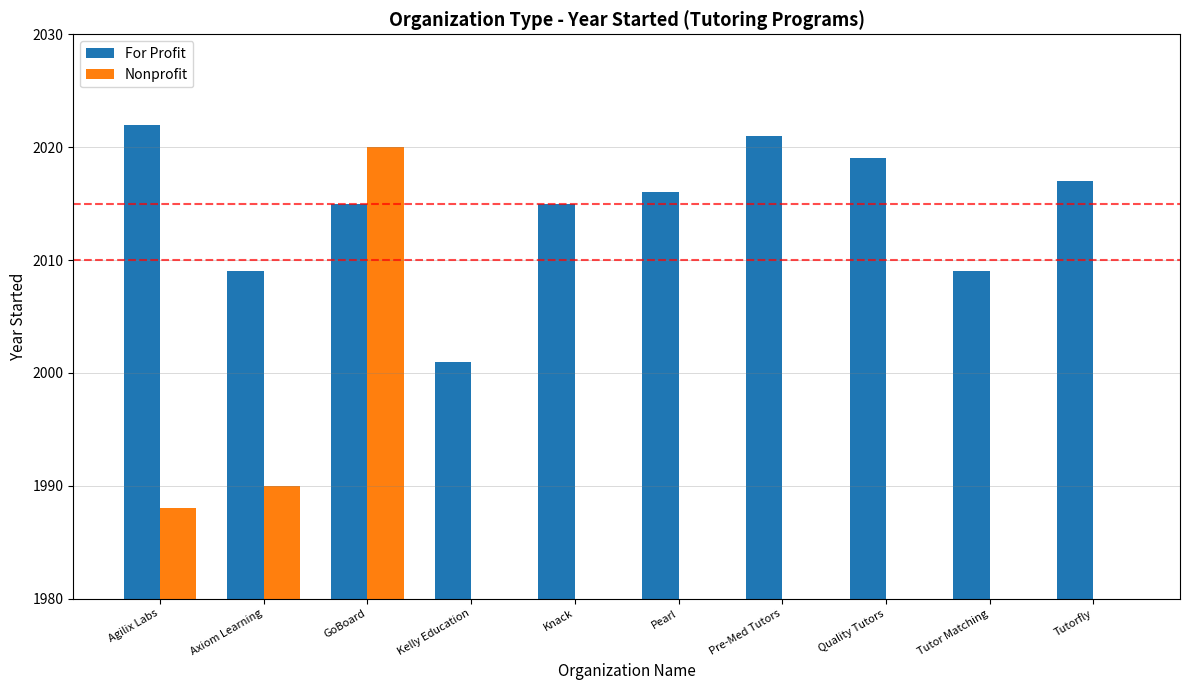

Where does the For Profit series first go above 2016?

Agilix Labs